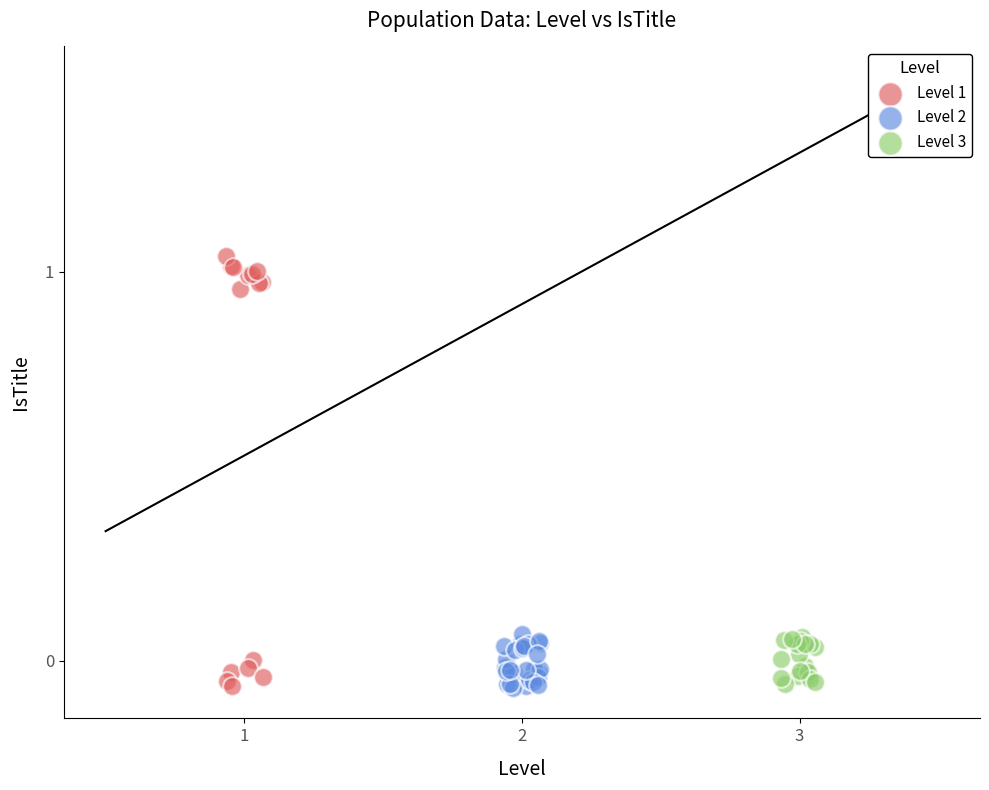

What are all the series names shown in the legend?

Level 1, Level 2, Level 3